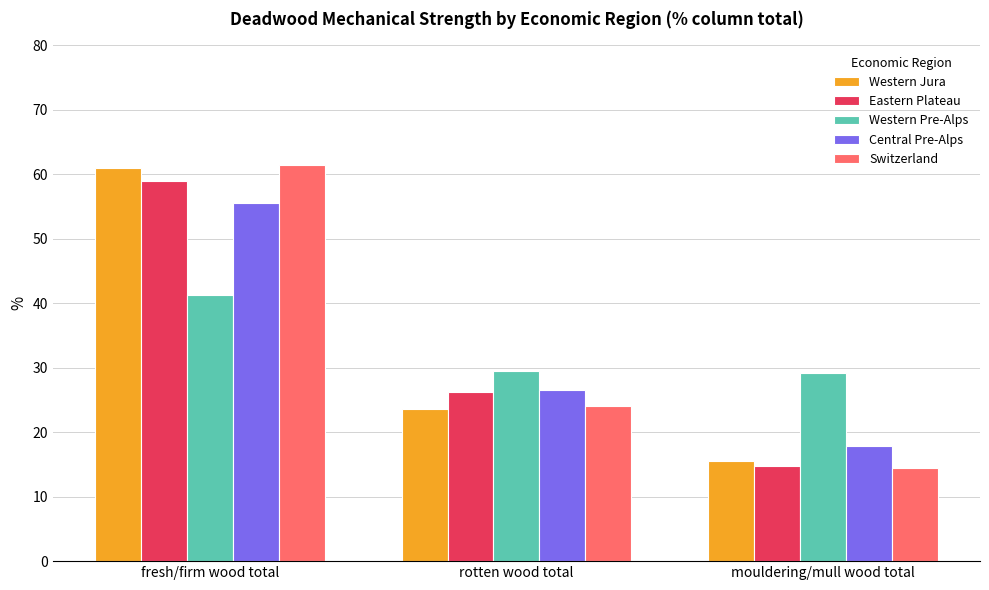

What is the spread (max minus min) of values at mouldering/mull wood total?

14.7